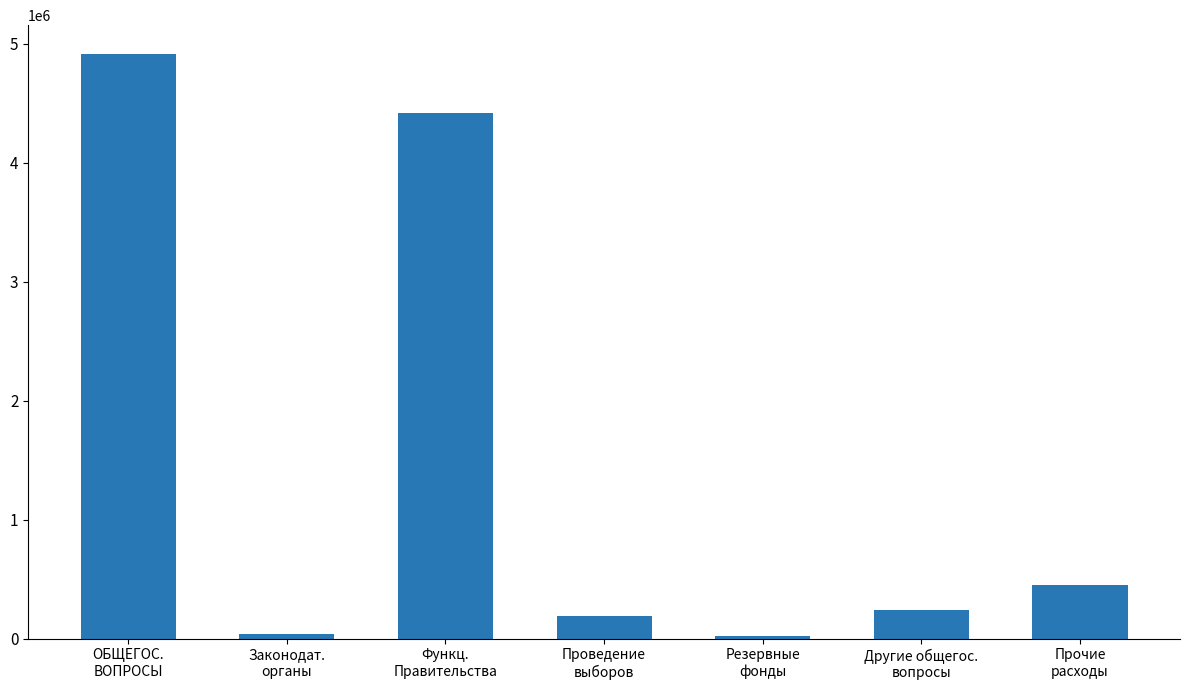

What is the maximum value shown in the chart?

4912495